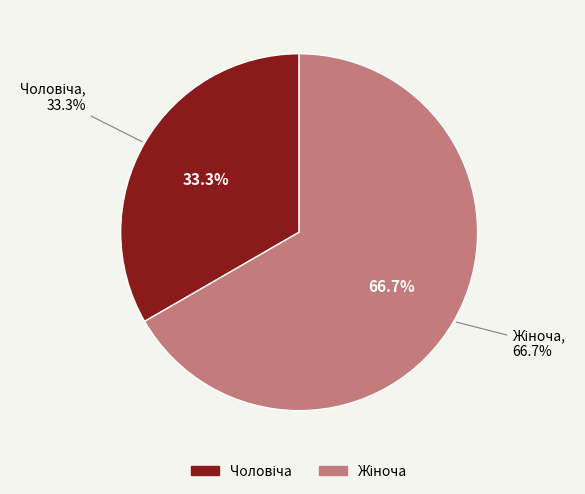

Is Жіноча the majority of the pie?

Yes